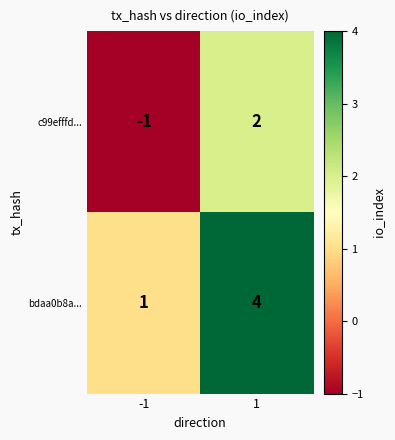

Is it true that c99efffd... equals -1 at -1?

True